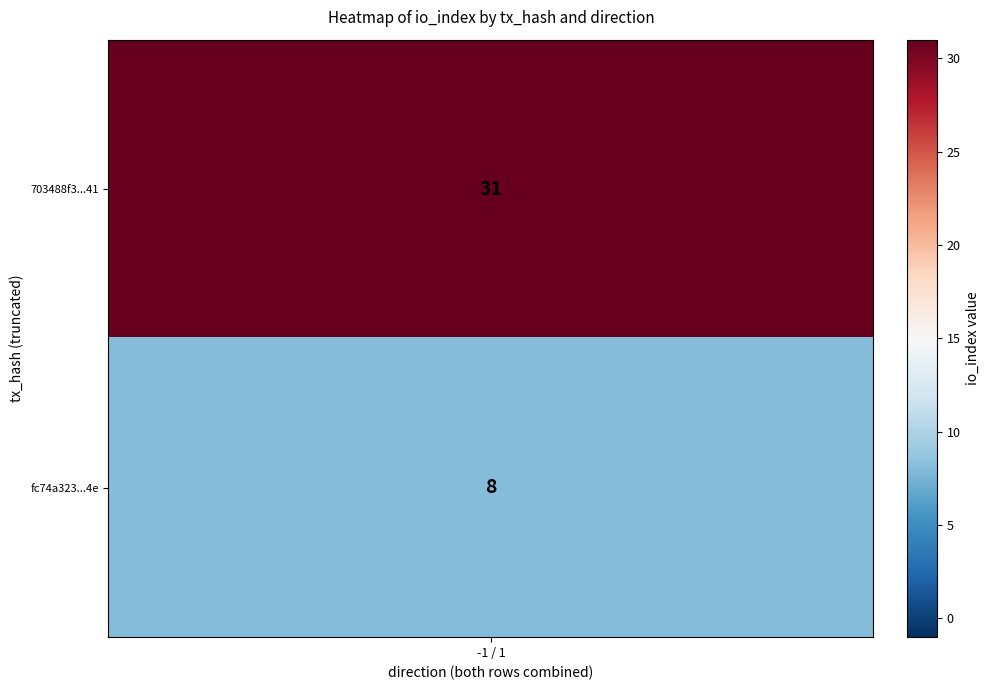

Which category has the highest value in the 703488f3a1c9ced437f1b5d71633f1e5c34fd41 series?

1